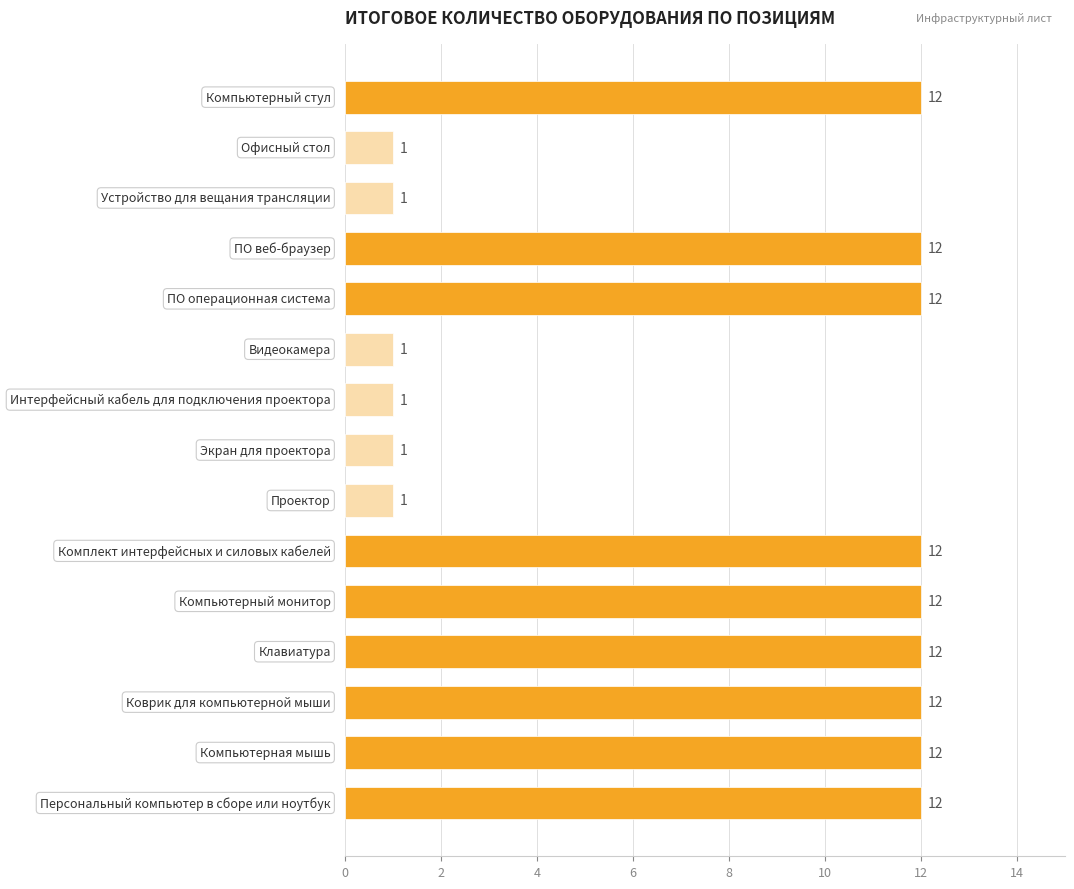

What is the greatest value displayed?

12